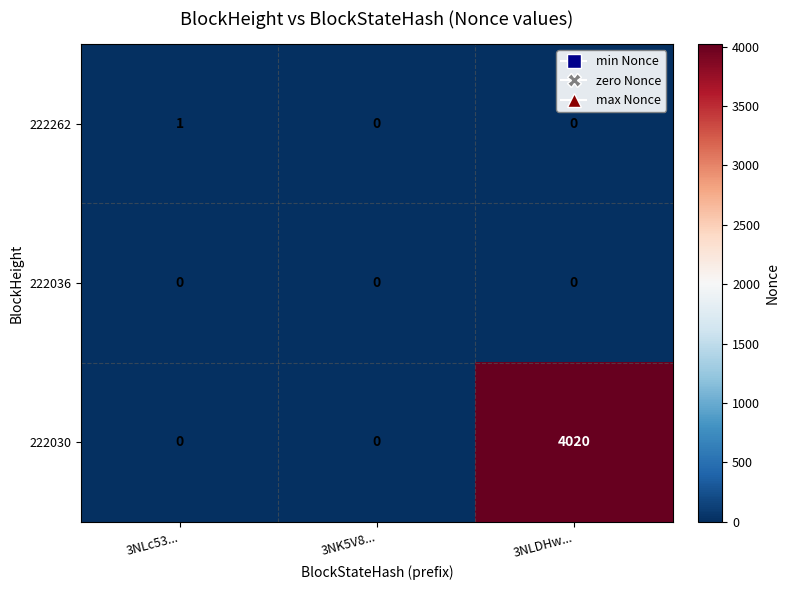

What is the difference between the highest and lowest values at 3NLc53...?

1